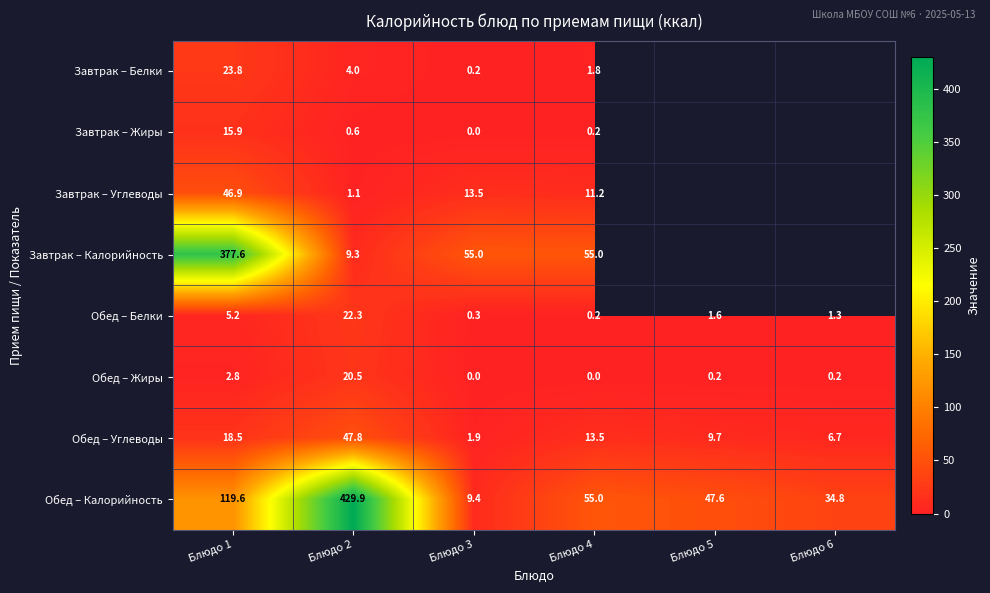

Between Блюдо 1 and Блюдо 4, which is larger?

Блюдо 1